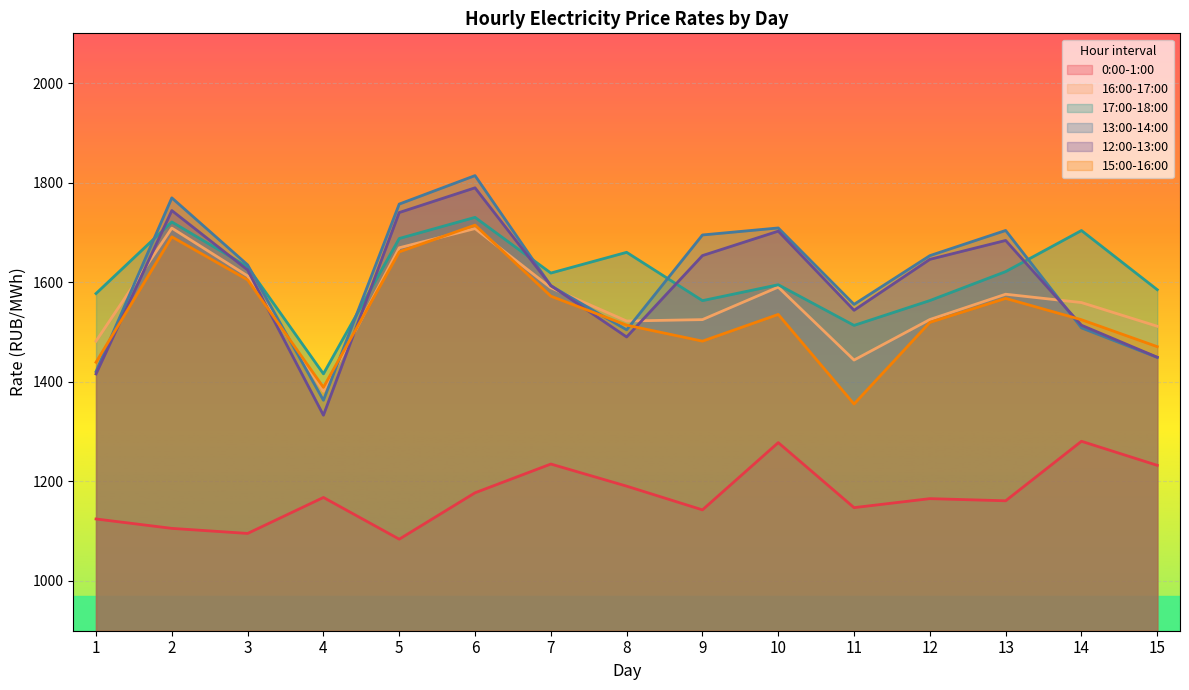

What is the maximum value shown in the chart?

1814.2